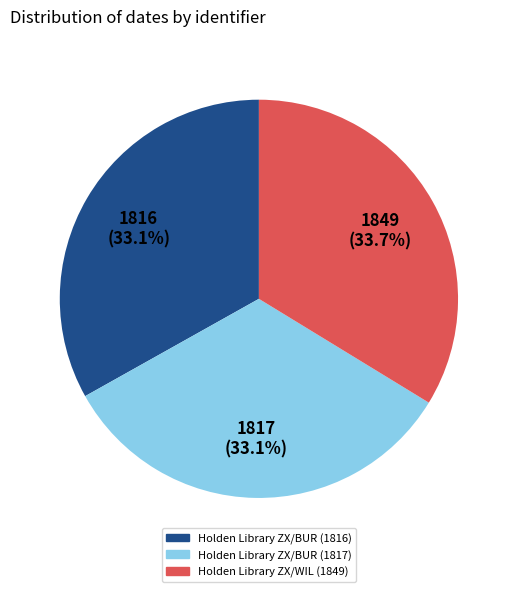

To the nearest percent, what is the difference between the largest and smallest slice percentages?

1%